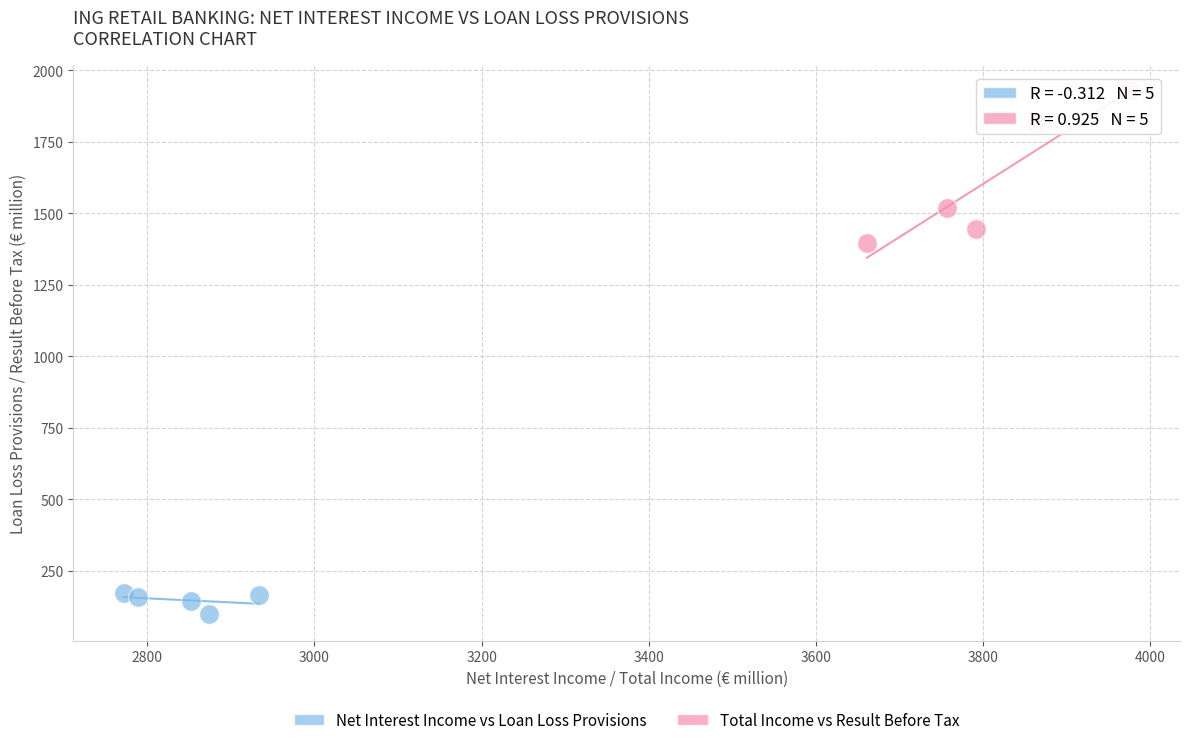

Which series reaches the maximum Y coordinate?

Total Income vs Result Before Tax